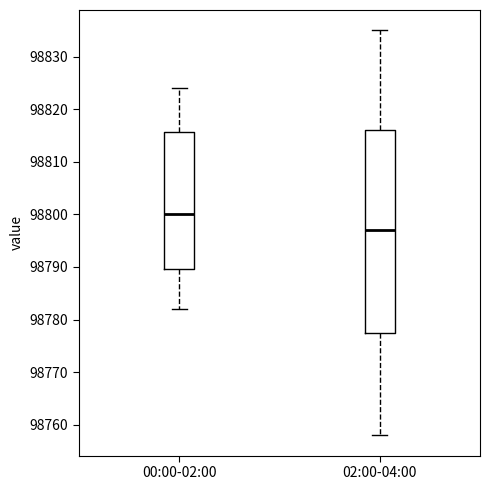

Which box has the lowest median line?

02:00-04:00